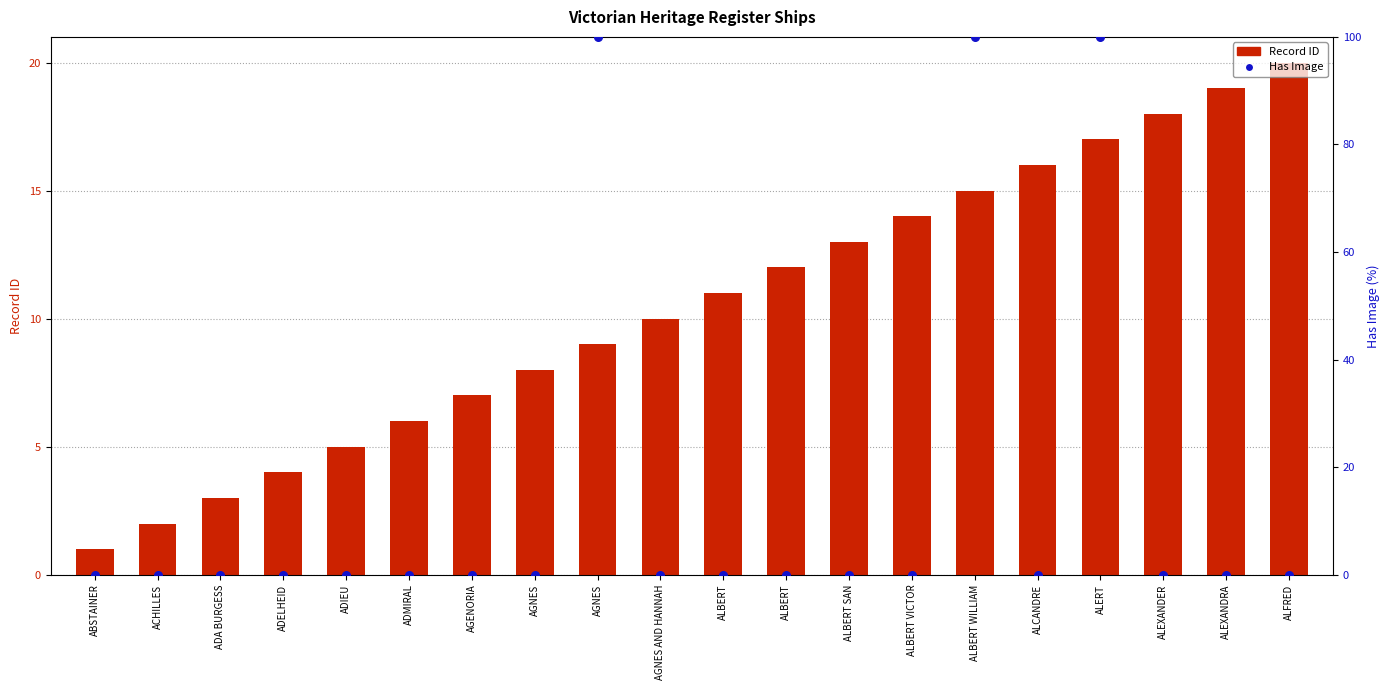

What are all the series names shown in the legend?

Record ID, Has Image (%)